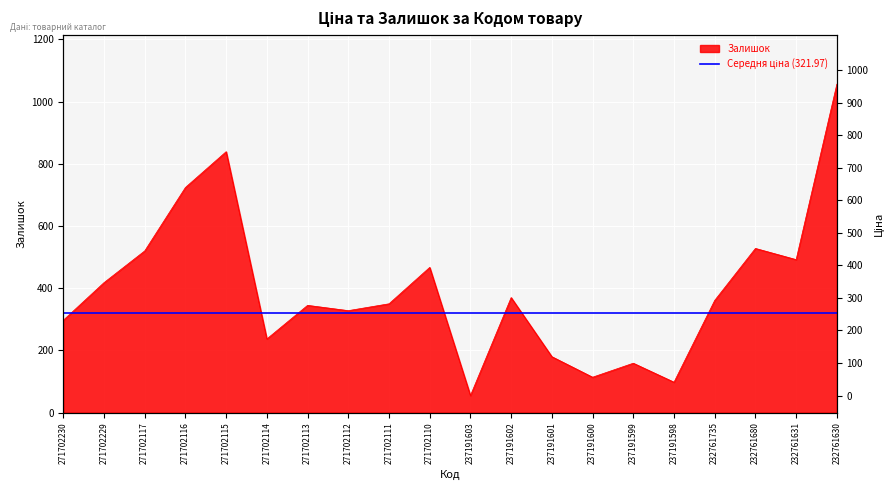

What is the value of the 16th point from the left?

98